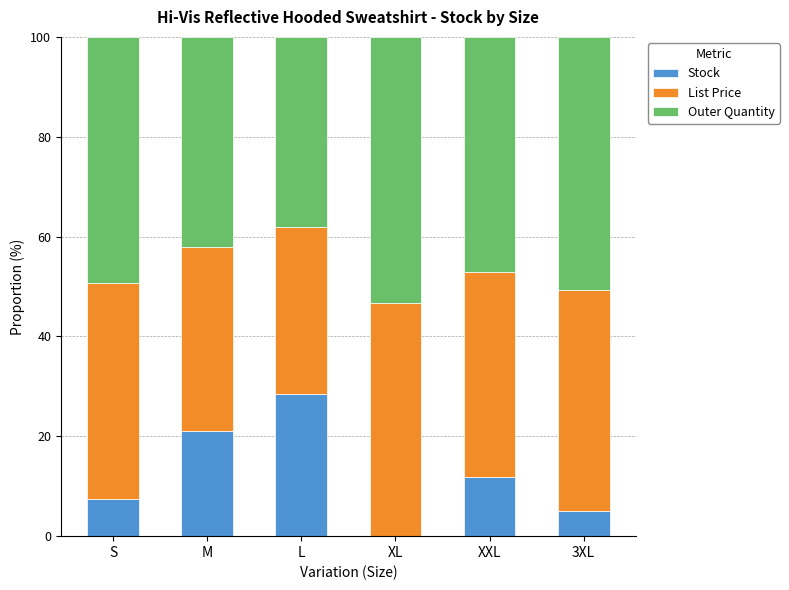

What value does the Stock series have at S?

7.4